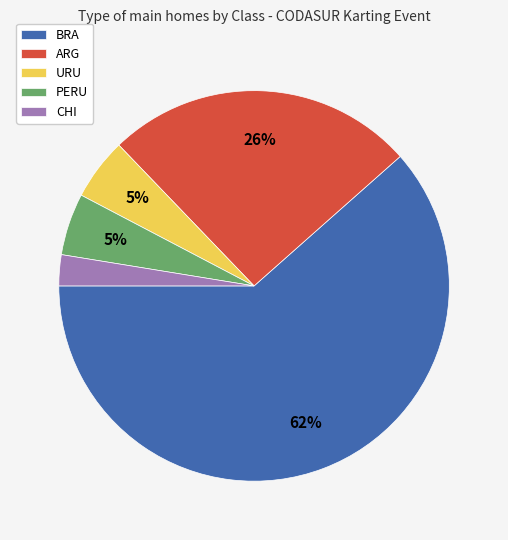

To the nearest percent, what portion does ARG represent?

26%